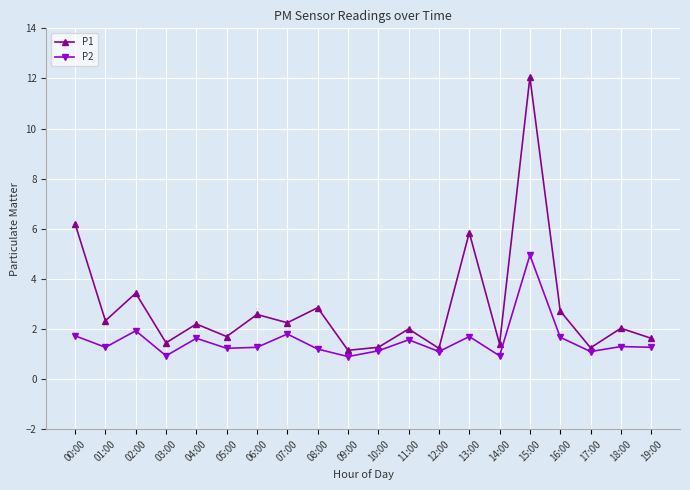

List the series in order of their overall mean, lowest first.

P2, P1